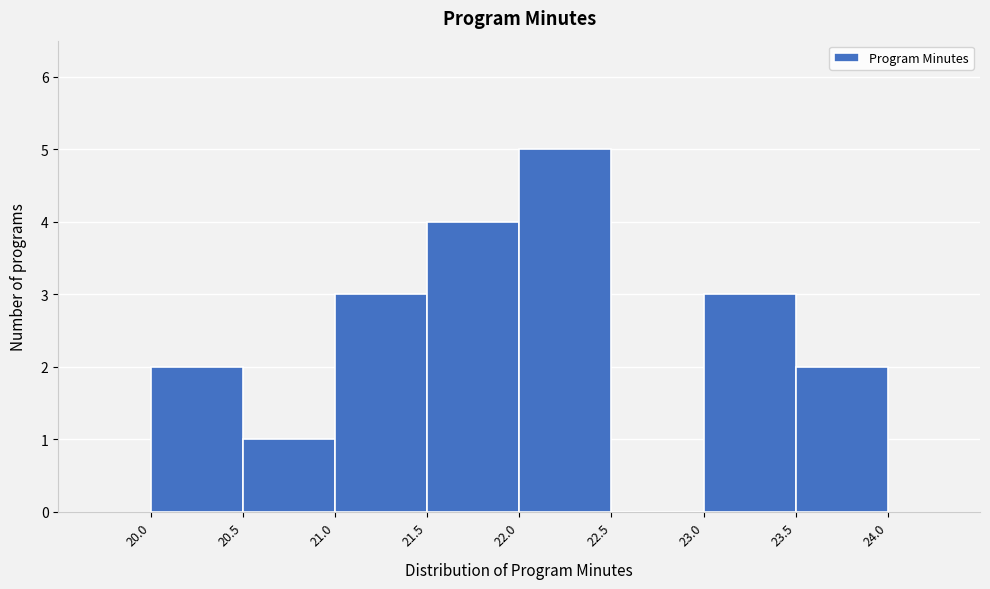

How tall is the bar that spans 20.5 to 21.0 on the x-axis? The values are not printed on the chart, so give them approximately, as read against the axis.

1